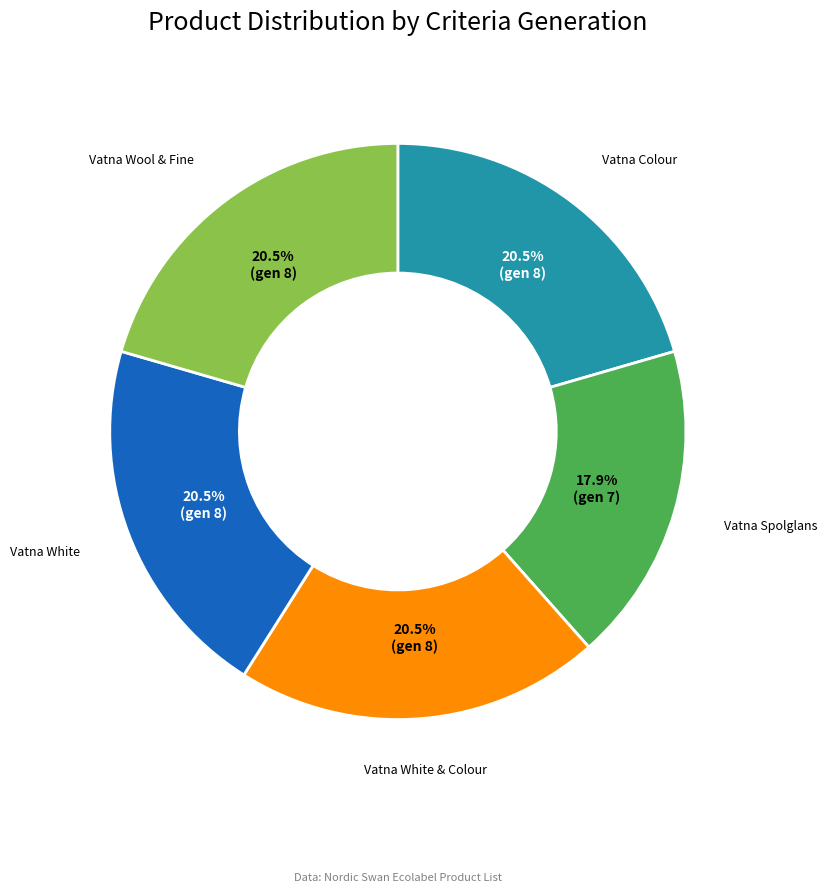

Is there a majority slice in this chart?

No